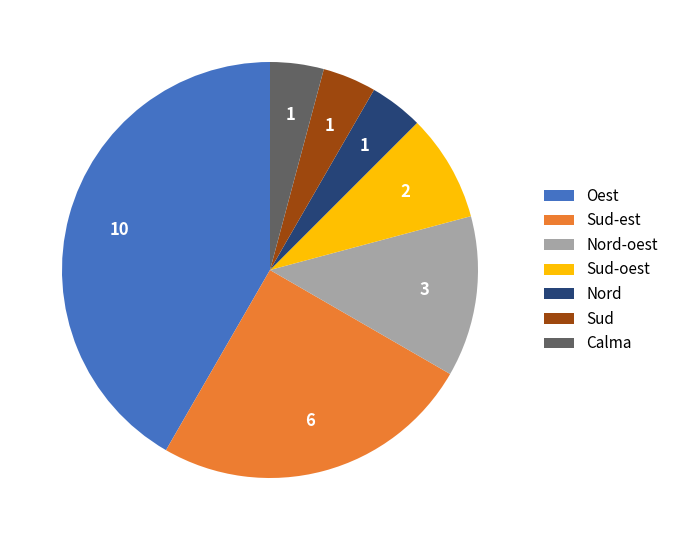

Do Sud-est and Sud together represent more than half of the pie?

No